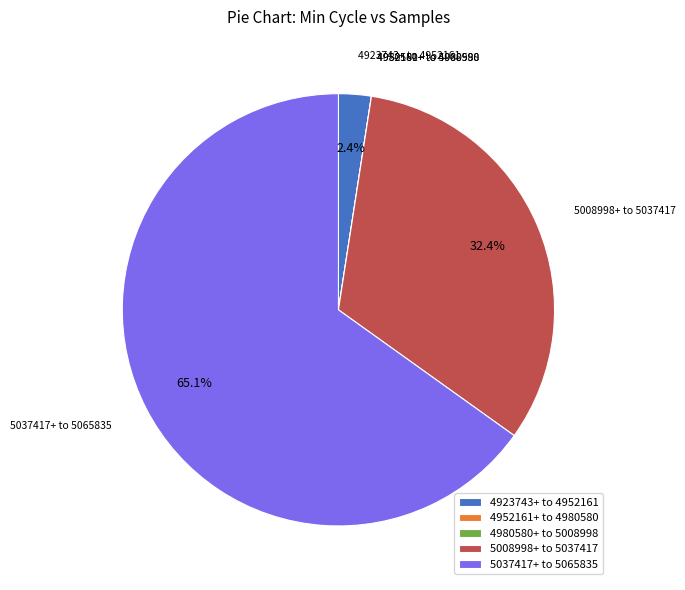

Is there a majority slice in this chart?

Yes